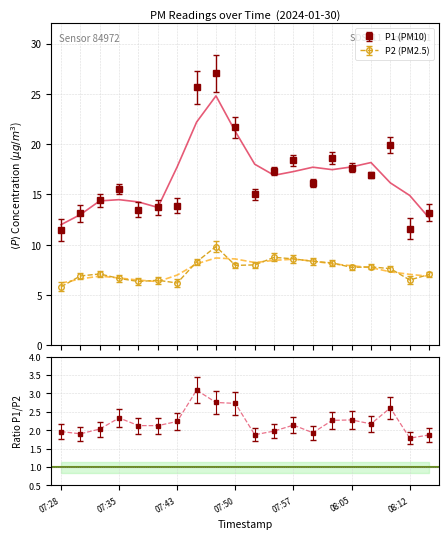

What is the sum of all P2 values?

150.2